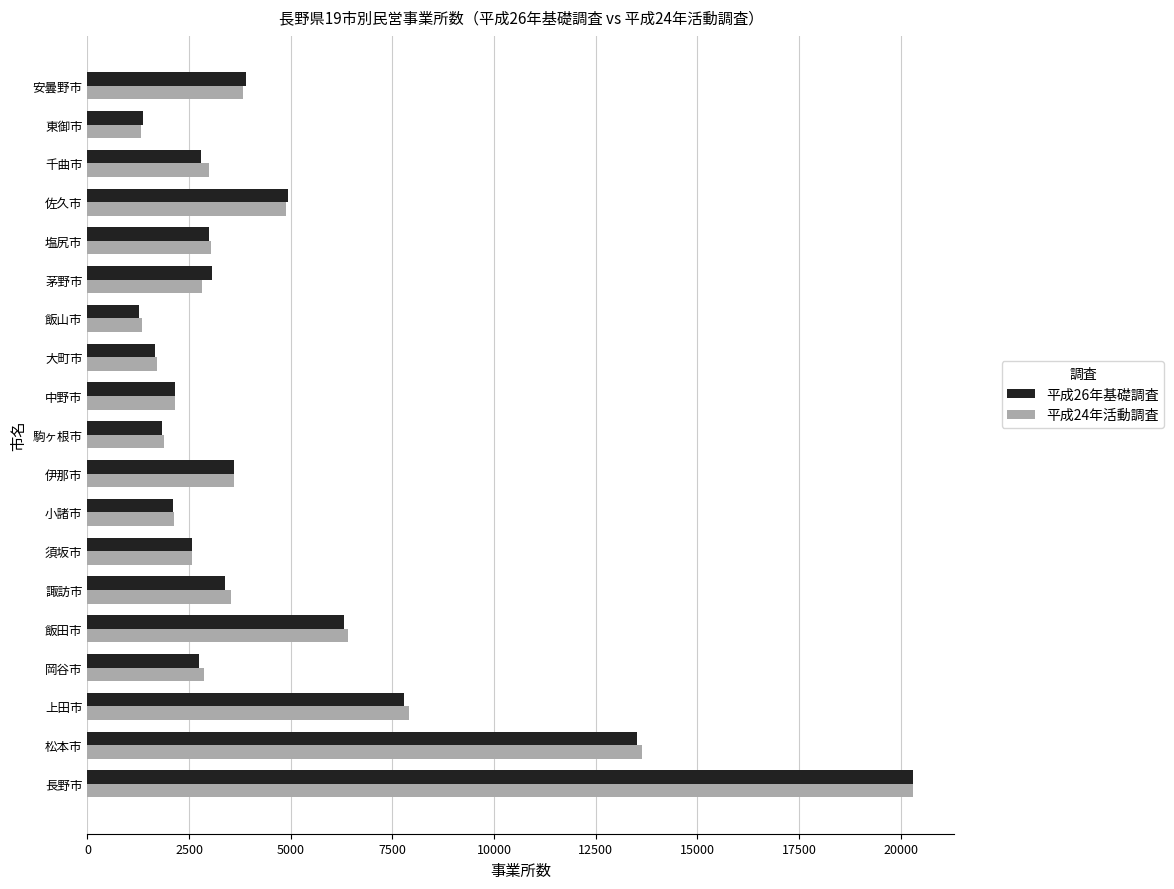

What is the sum of the 平成26年基礎調査 values at 茅野市 and 岡谷市?

5830